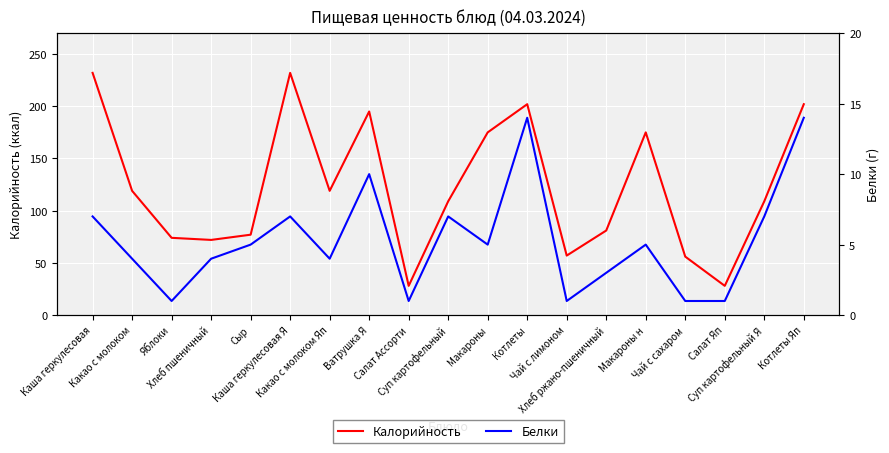

Reading right to left, extract all data points from this chart.

Калорийность: 202	109	28	56	175	81	57	202	175	109	28	195	119	232	77	72	74	119	232
Белки: 14	7	1	1	5	3	1	14	5	7	1	10	4	7	5	4	1	4	7